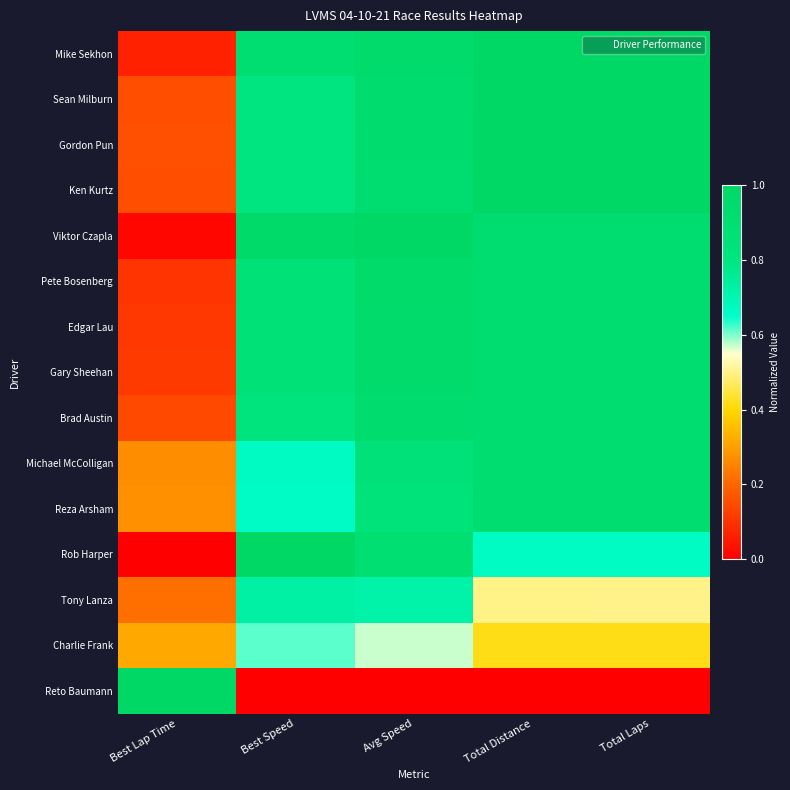

List the series in order of their peak value, highest first.

Mike Sekhon, Sean Milburn, Gordon Pun, Ken Kurtz, Viktor Czapla, Rob Harper, Reto Baumann, Pete Bosenberg, Edgar Lau, Gary Sheehan, Brad Austin, Michael McColligan, Reza Arsham, Tony Lanza, Charlie Frank